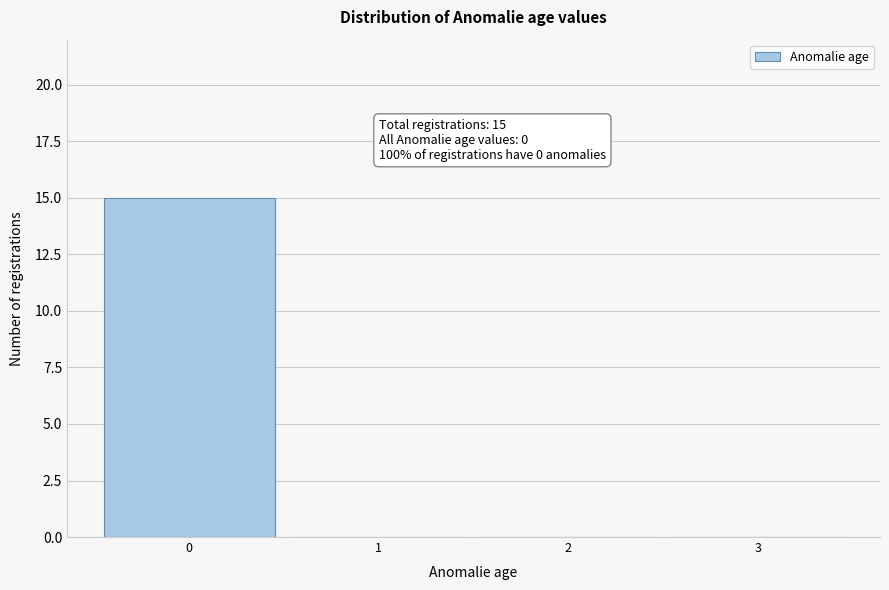

Over which range of the x-axis is the bar tallest?

-0.5 to 0.5